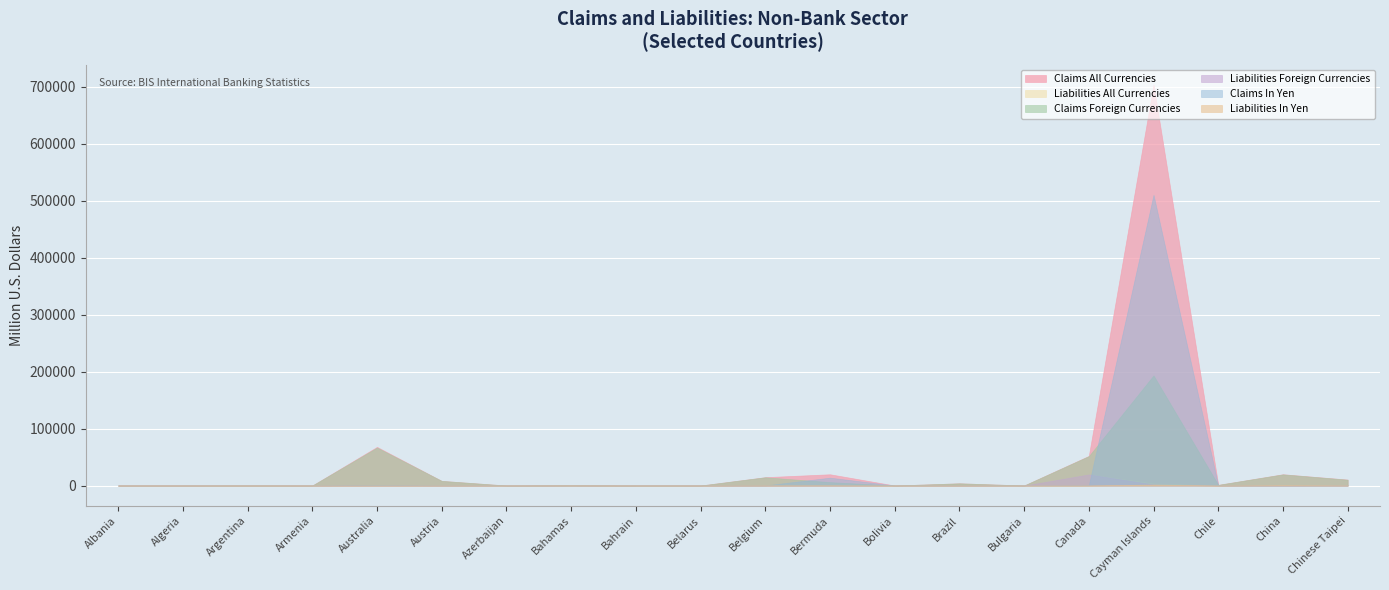

At which label does Liabilities All Currencies reach its peak?

Canada